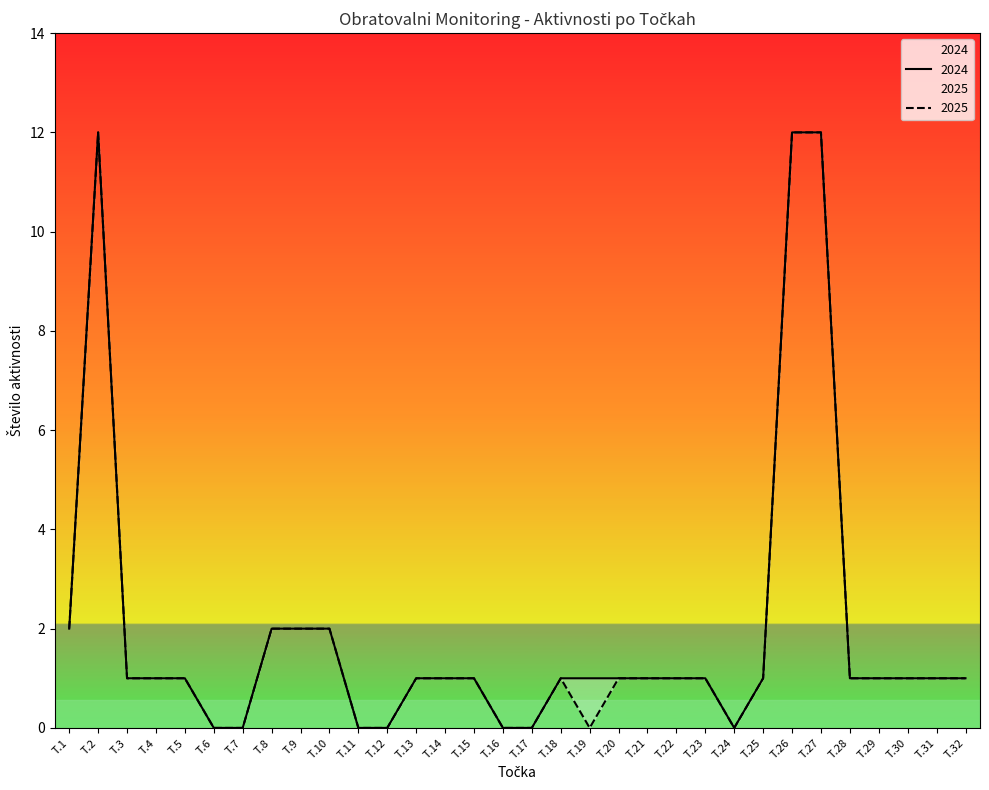

Between T.4 and T.6, which series saw the biggest shift?

2024